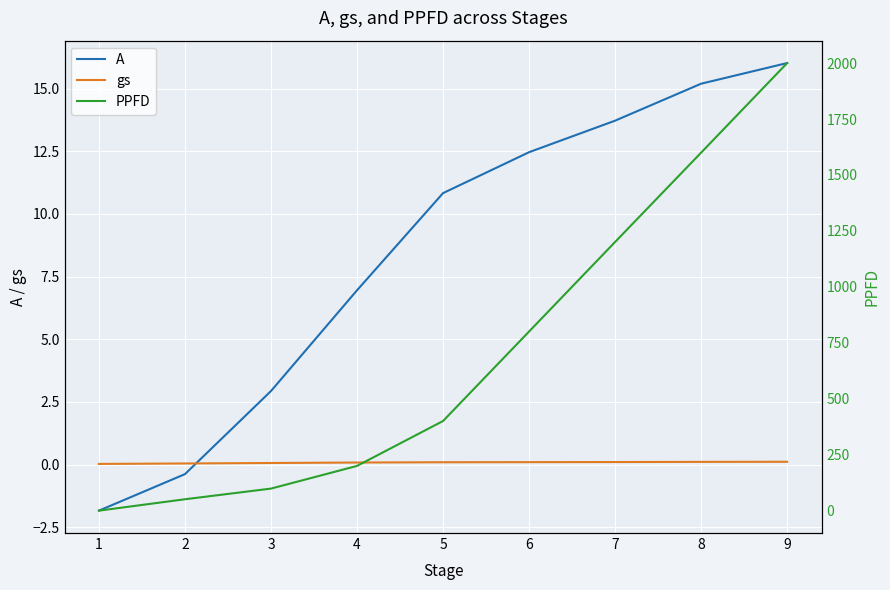

What are all the series names shown in the legend?

A, gs, PPFD